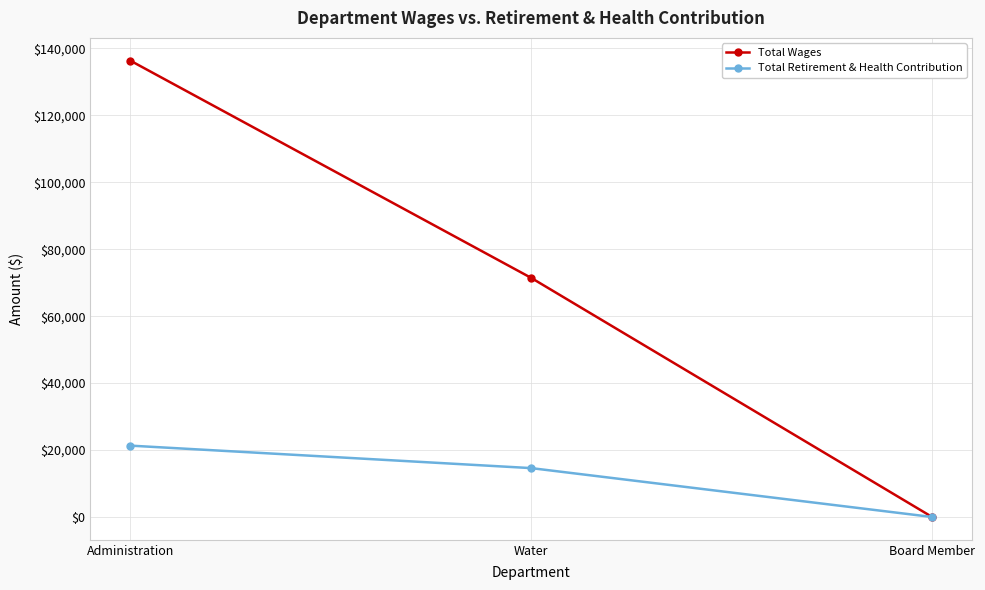

The Total Retirement & Health Contribution series shows 14600 at Water. True or false?

True